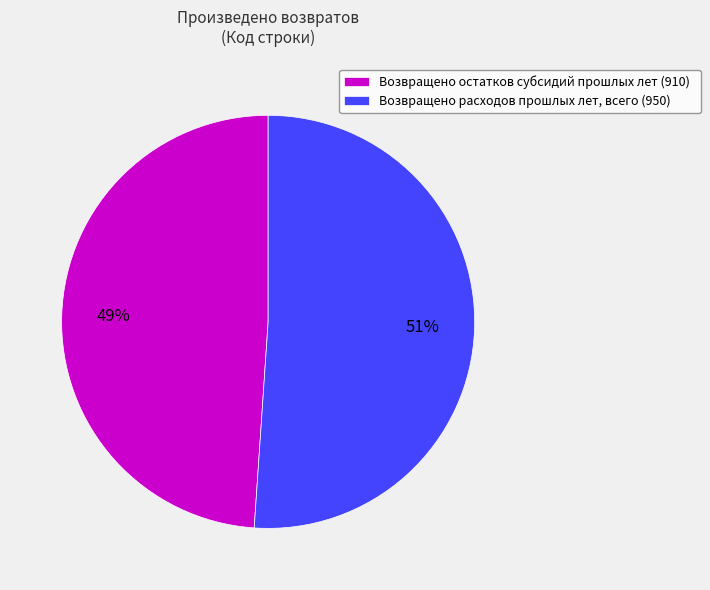

Does Возвращено расходов прошлых лет, всего (950) account for over 50% of the chart?

Yes